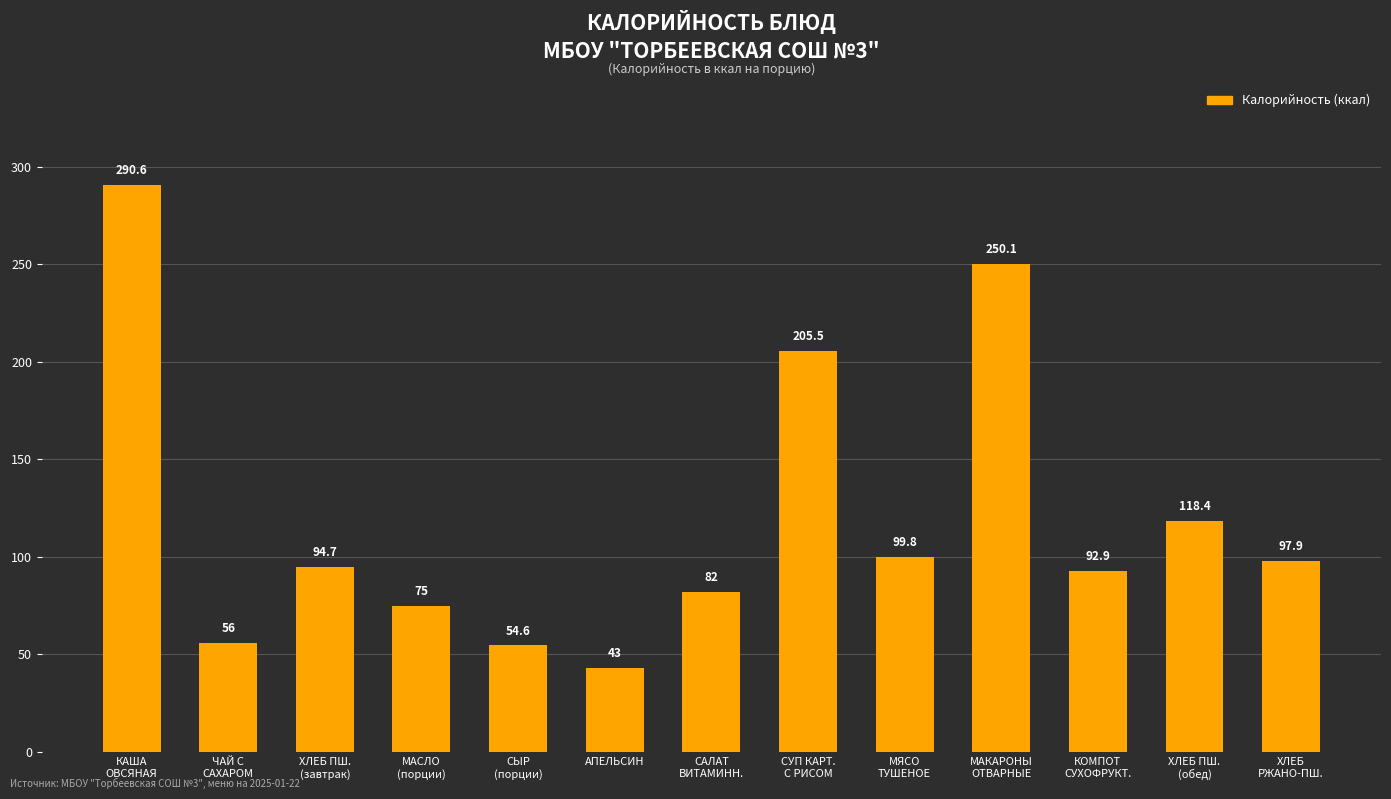

The value at ЧАЙ С
САХАРОМ is 84.0. True or false?

False